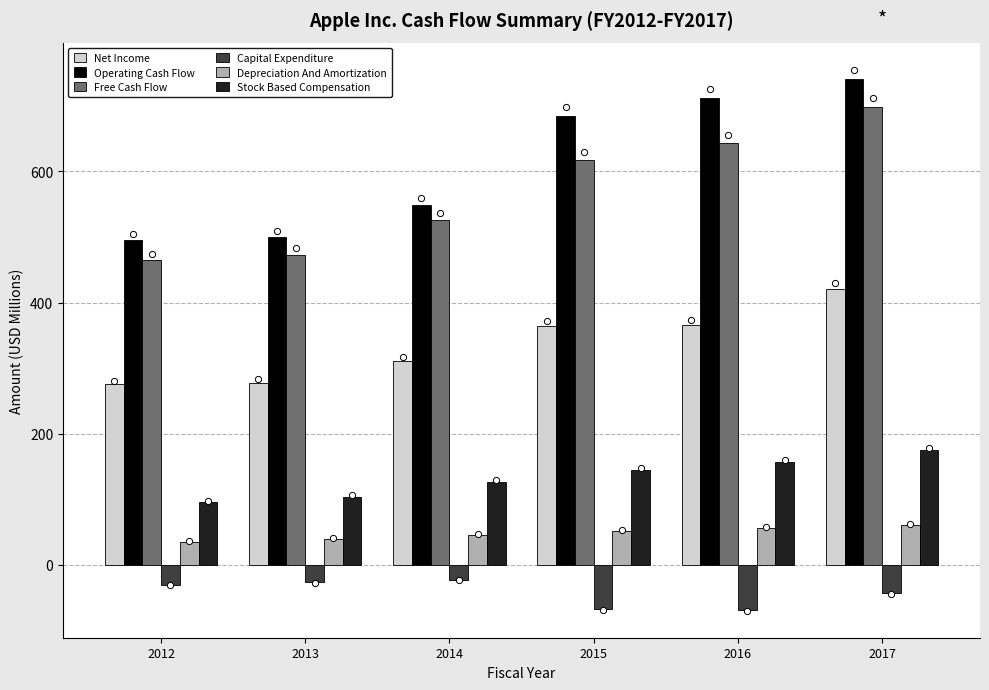

What are all the series names shown in the legend?

Net Income, Operating Cash Flow, Free Cash Flow, Capital Expenditure, Depreciation And Amortization, Stock Based Compensation